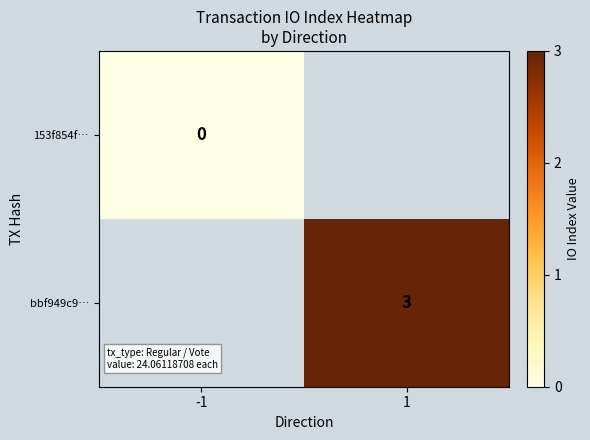

The bbf949c9… series shows 2 at 1. True or false?

False